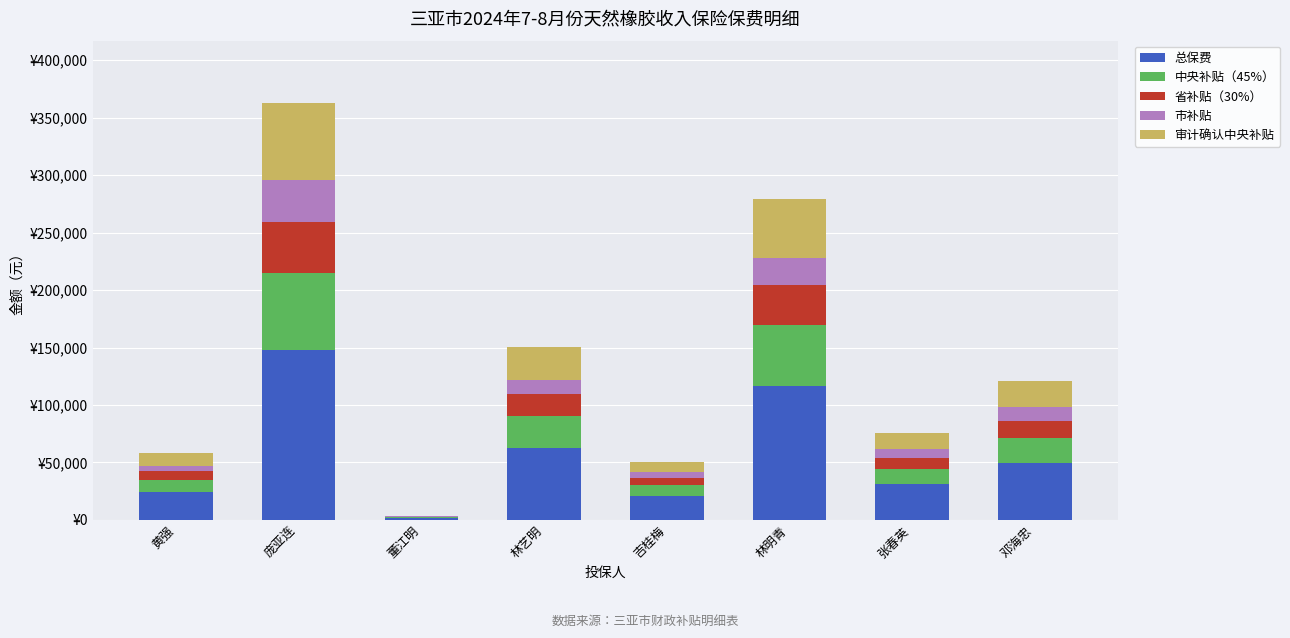

What are all the series names shown in the legend?

总保费, 中央补贴（45%）, 省补贴（30%）, 市补贴, 审计确认中央补贴